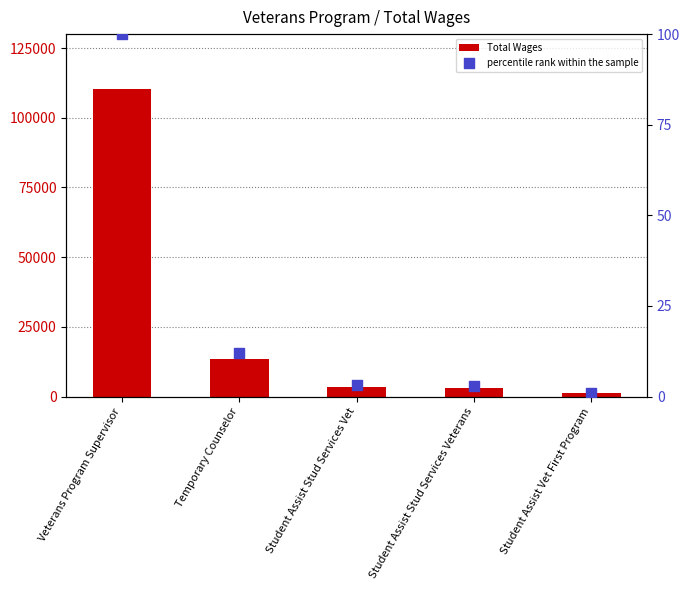

Which series reaches the minimum Y coordinate?

percentile rank within the sample